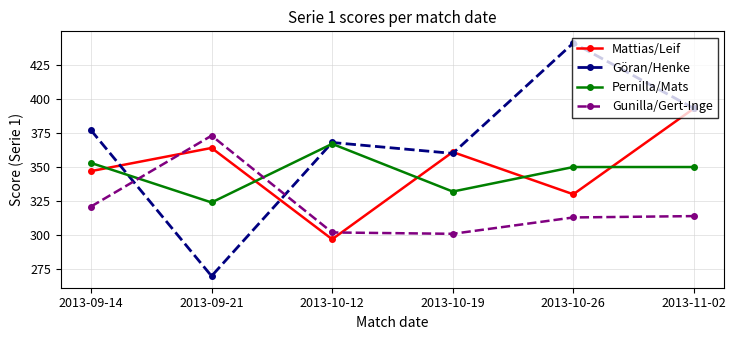

How many lines are shown in the chart?

4